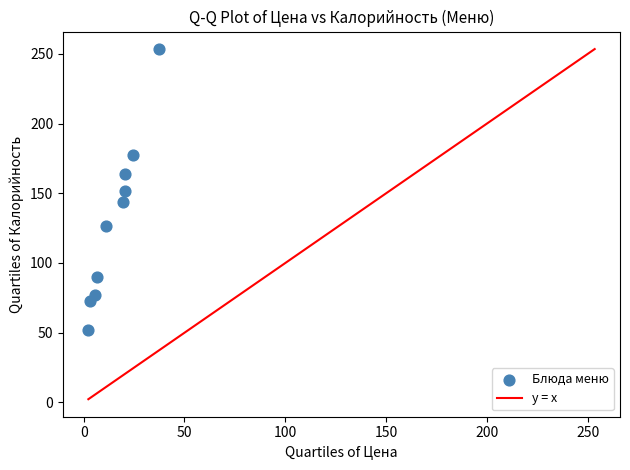

What is the average Y value?

130.8